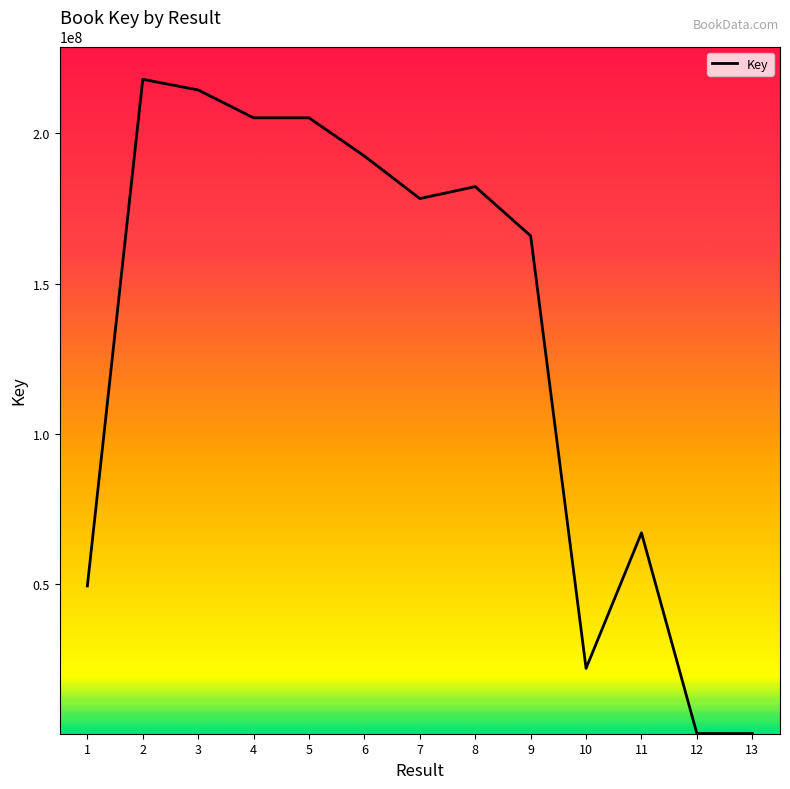

What is the maximum value shown in the chart?

218014010